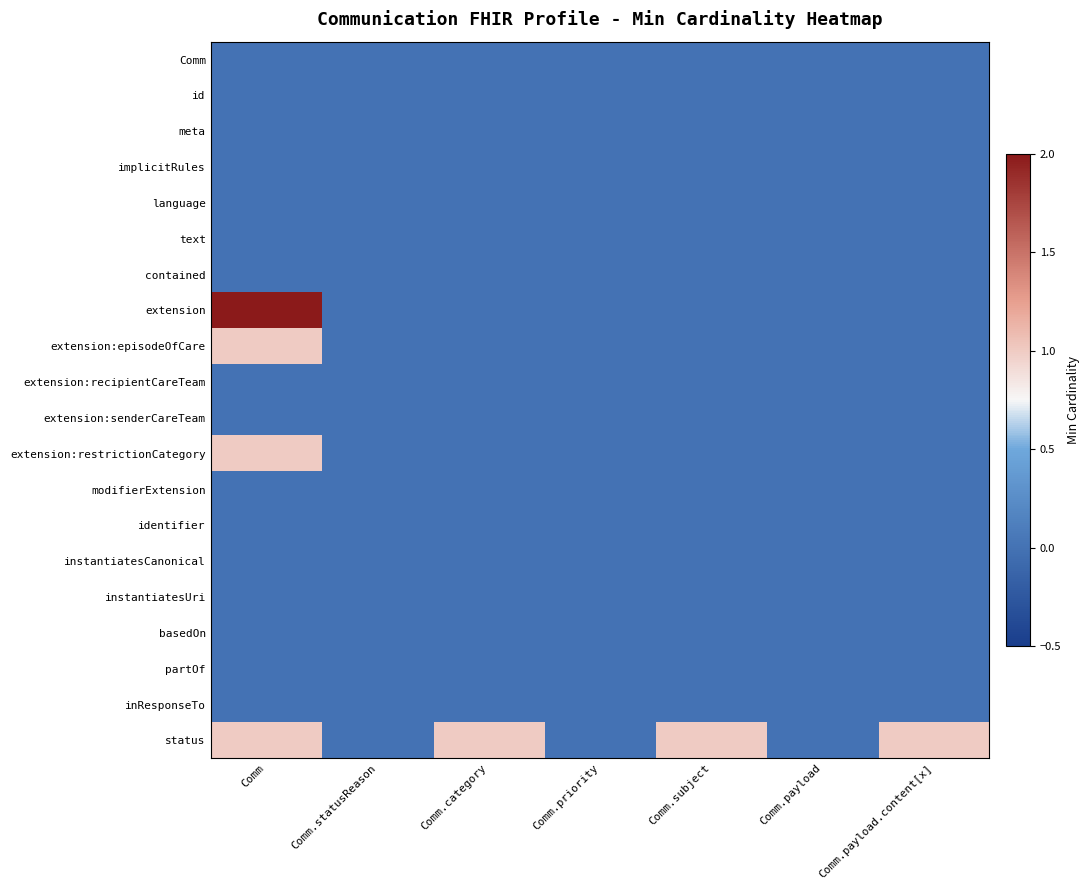

Which series has the largest total across all categories?

status